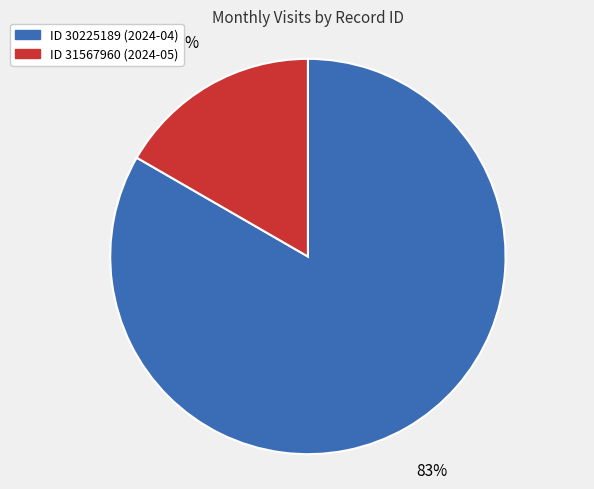

Is there a majority slice in this chart?

Yes